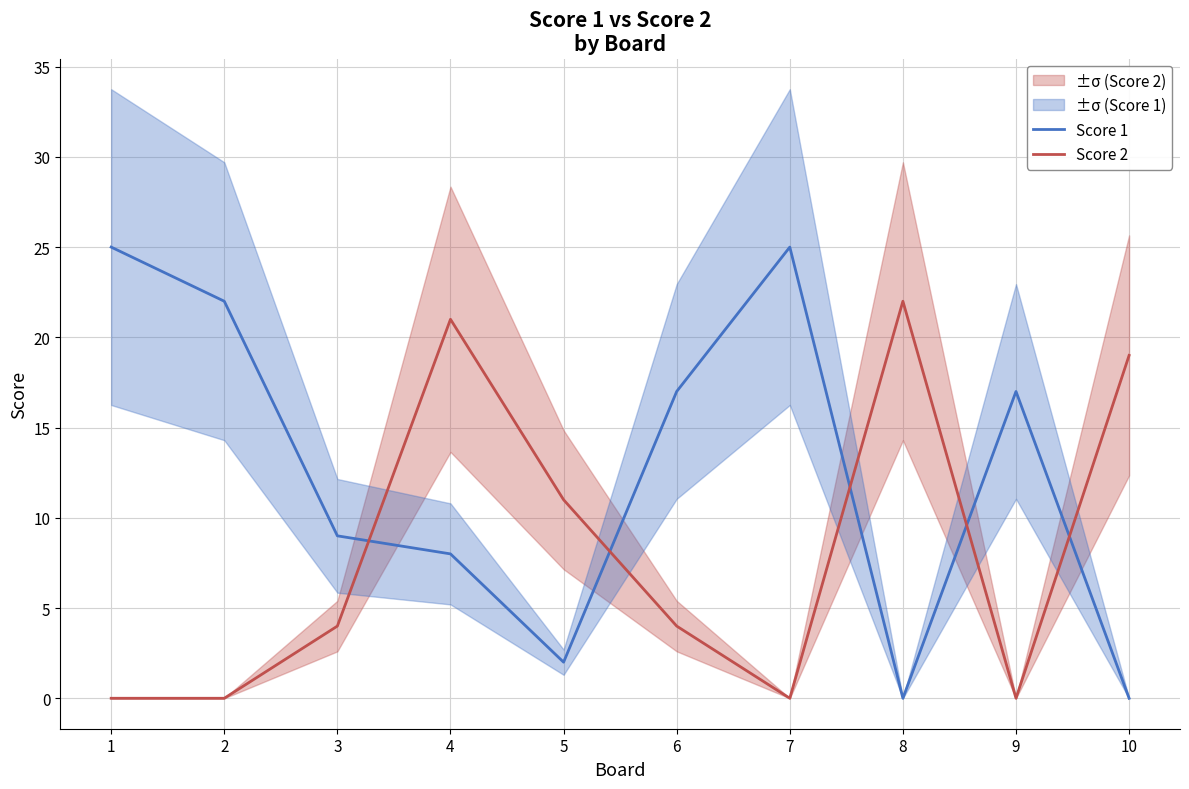

Where do Score 2 and Score 1 first cross each other?

3 and 4